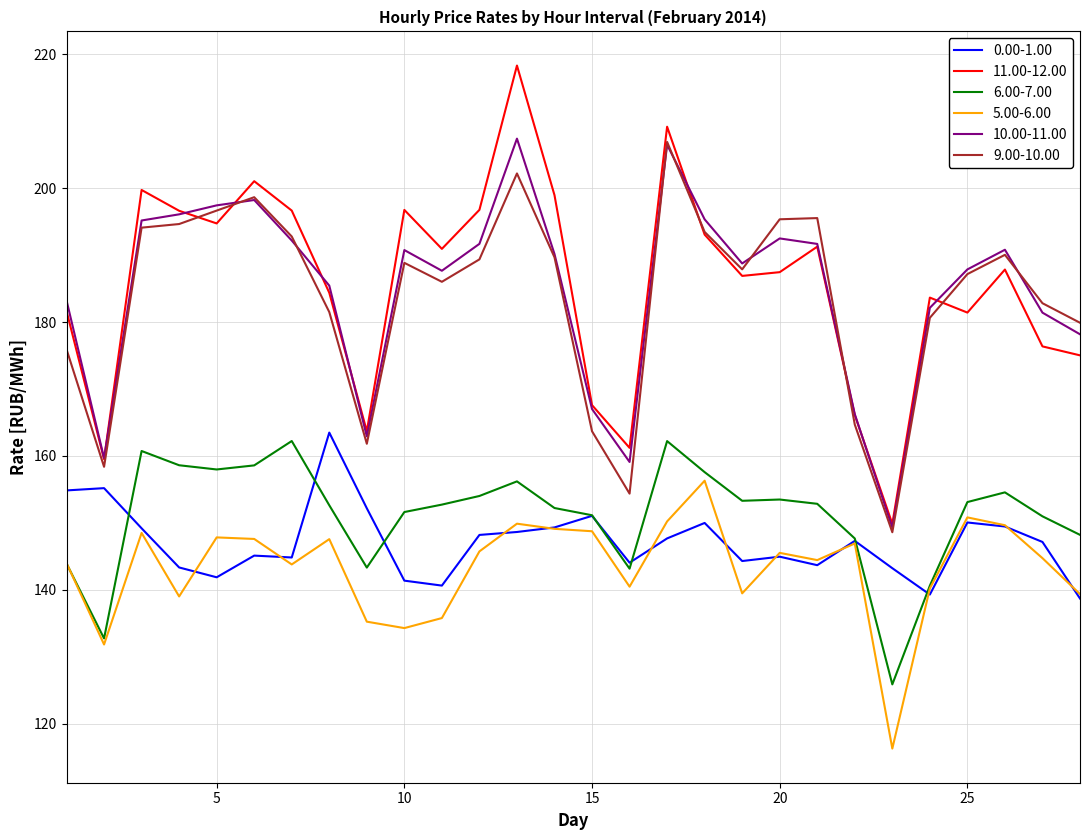

What is the maximum value for 0.00-1.00?

163.5